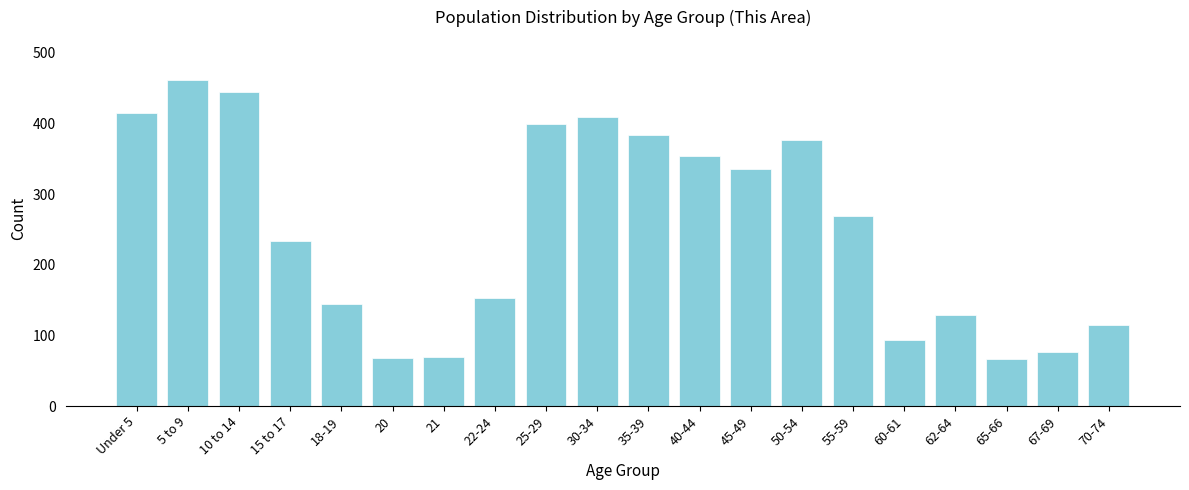

What is the value of the 2nd bar from the left?

461